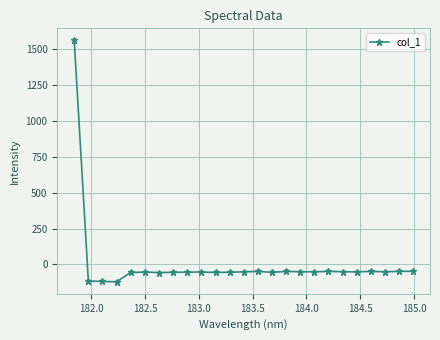

What is the difference between the maximum and minimum values?

1681.3